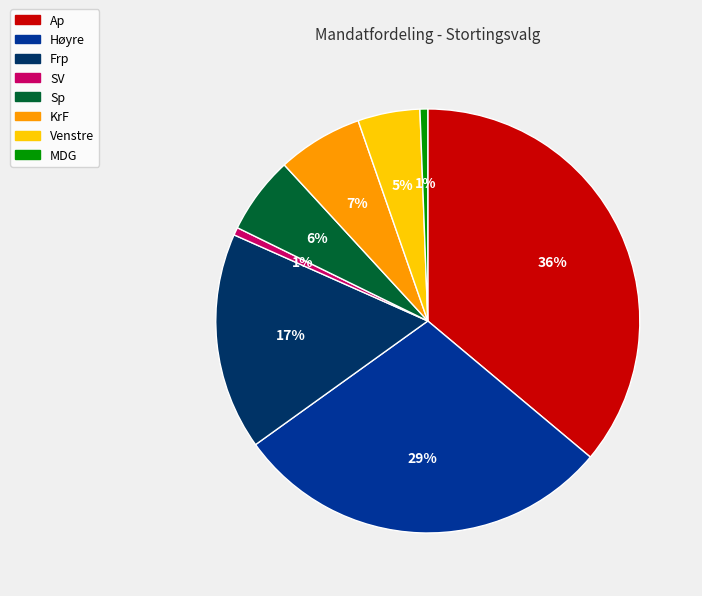

Is it true that SV is 12% of the pie?

False